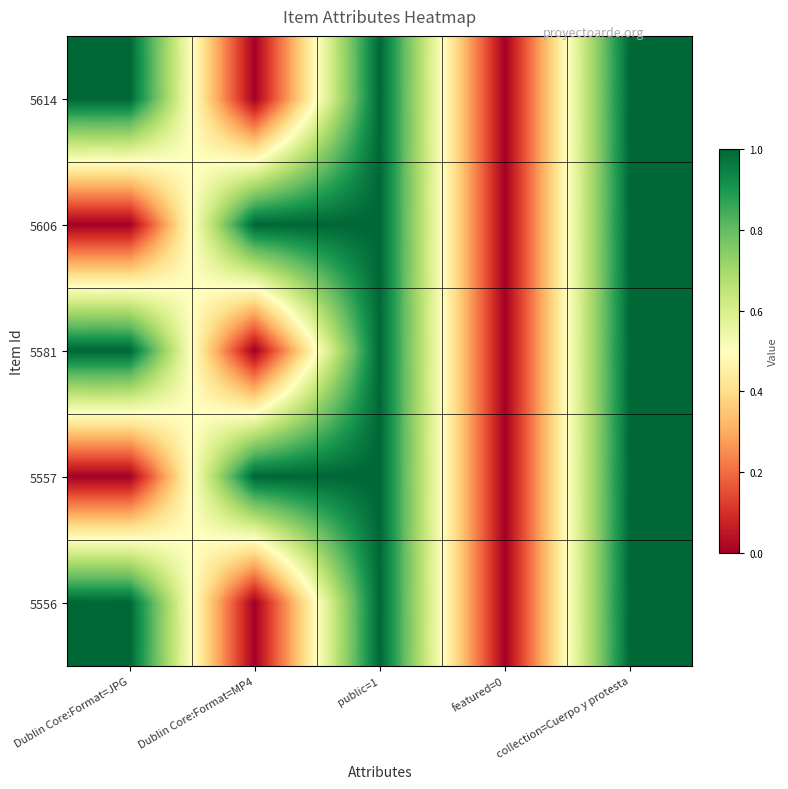

What is the difference between the highest and lowest values at Dublin Core:Format=JPG?

1